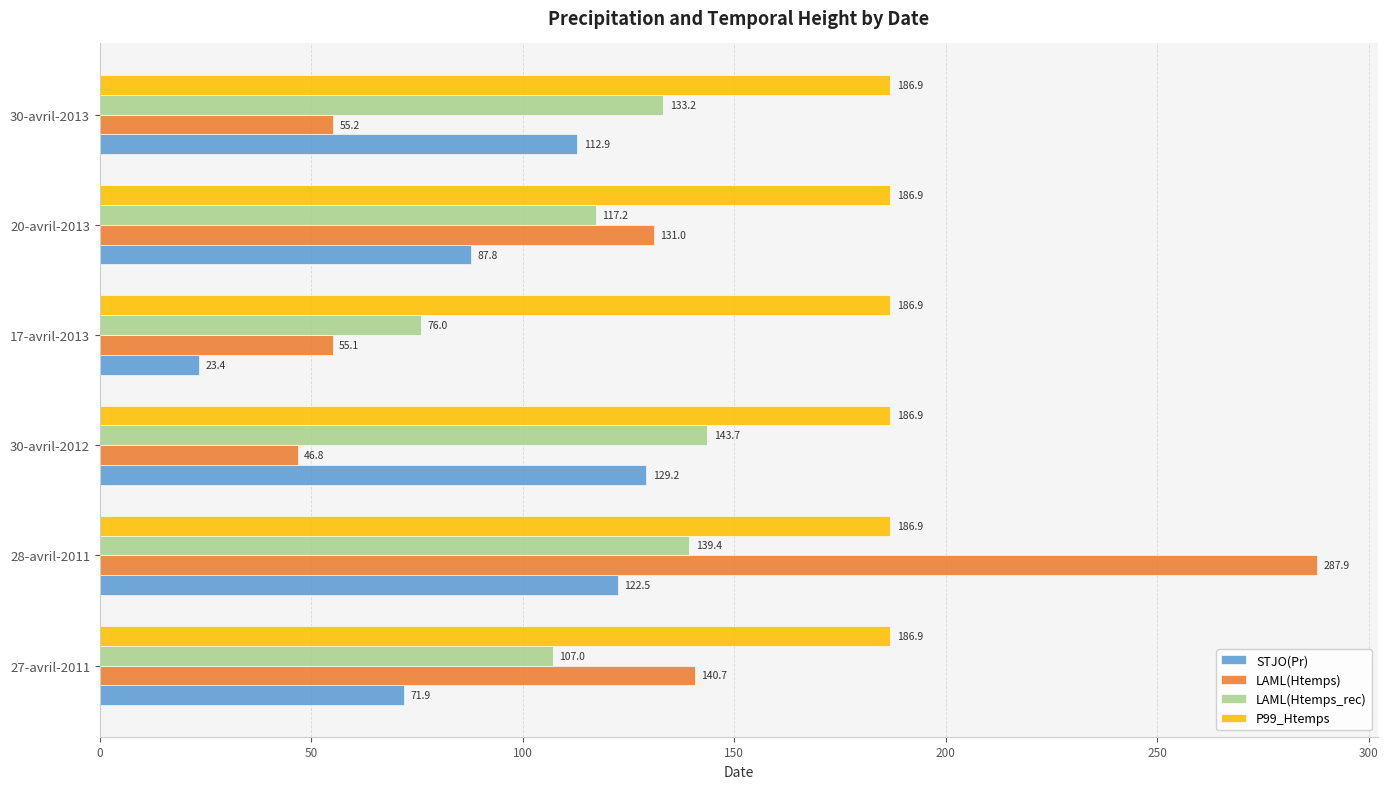

Read the LAML(Htemps) value at 20-avril-2013.

131.0